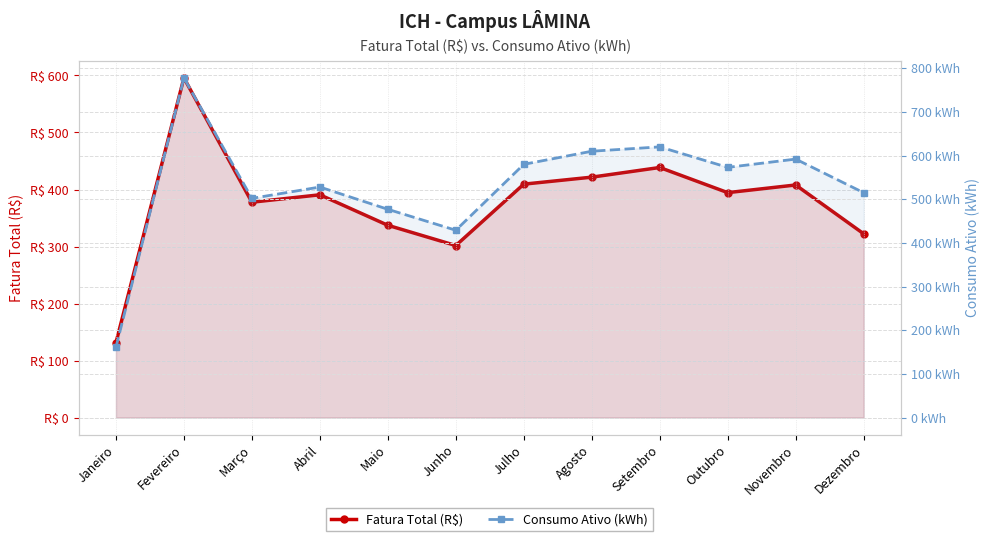

Reading left to right, extract all data points from this chart.

Fatura Total (R$): 131.1	595.8	377.7	390.7	337.2	301.7	409.4	421.7	438.6	394.5	407.9	322.3
Consumo Ativo (kWh): 161.0	778.0	502.0	528.0	477.0	429.0	580.0	610.0	620.0	573.0	592.0	515.0